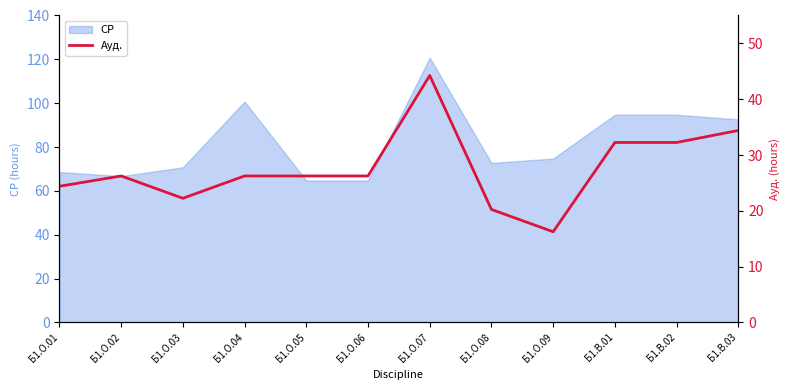

Where is the data nearest to the value 30?

Б1.В.01